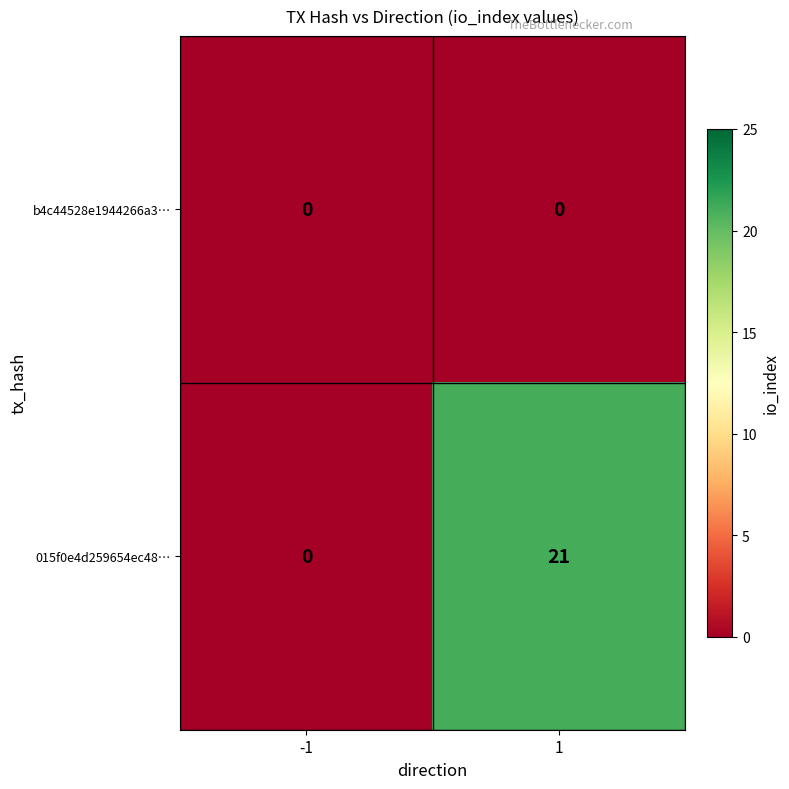

Which series has the largest total across all categories?

015f0e4d259654ec48…